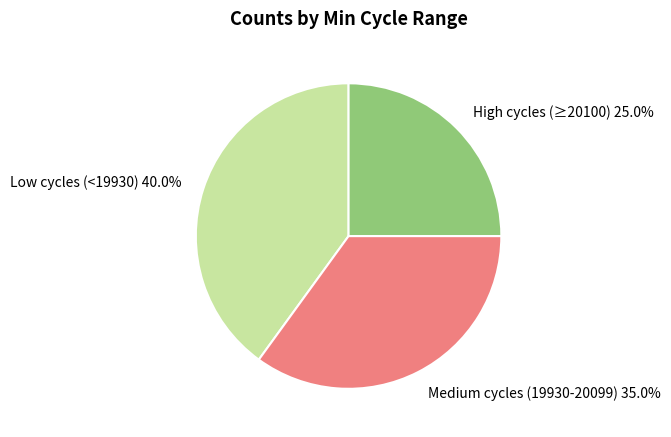

How many slices are in this pie chart?

3